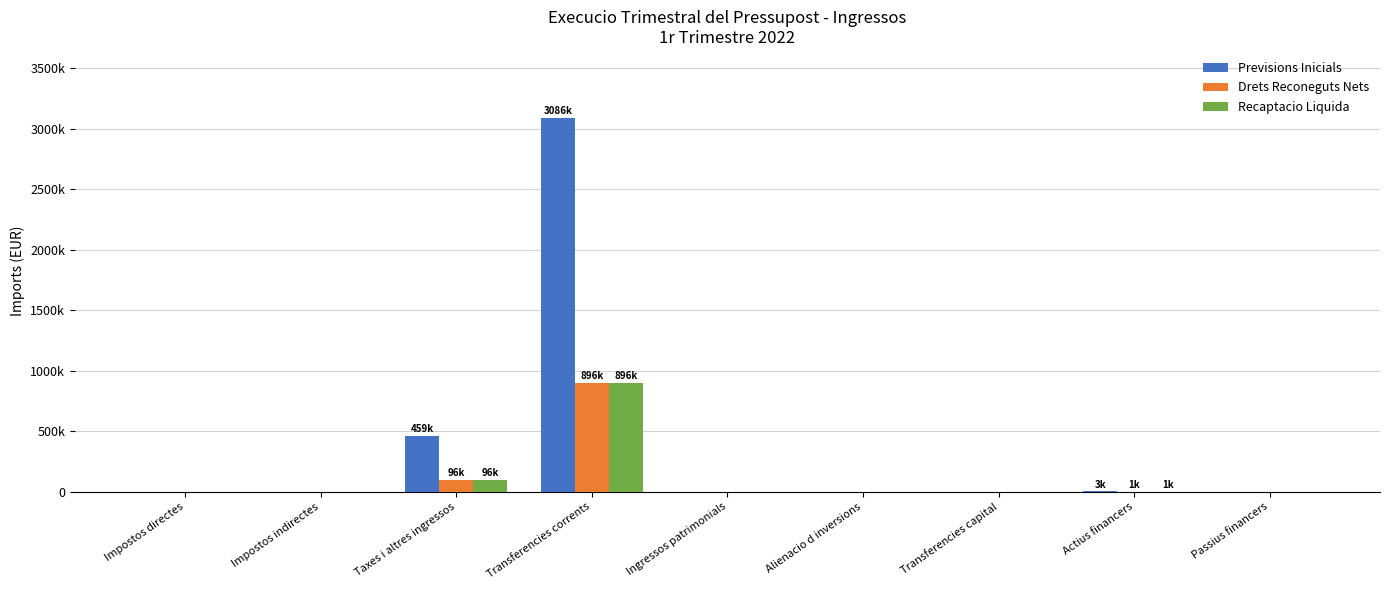

Is the value of Drets Reconeguts Nets at Alienacio d inversions greater than the value of Previsions Inicials at Taxes i altres ingressos?

No